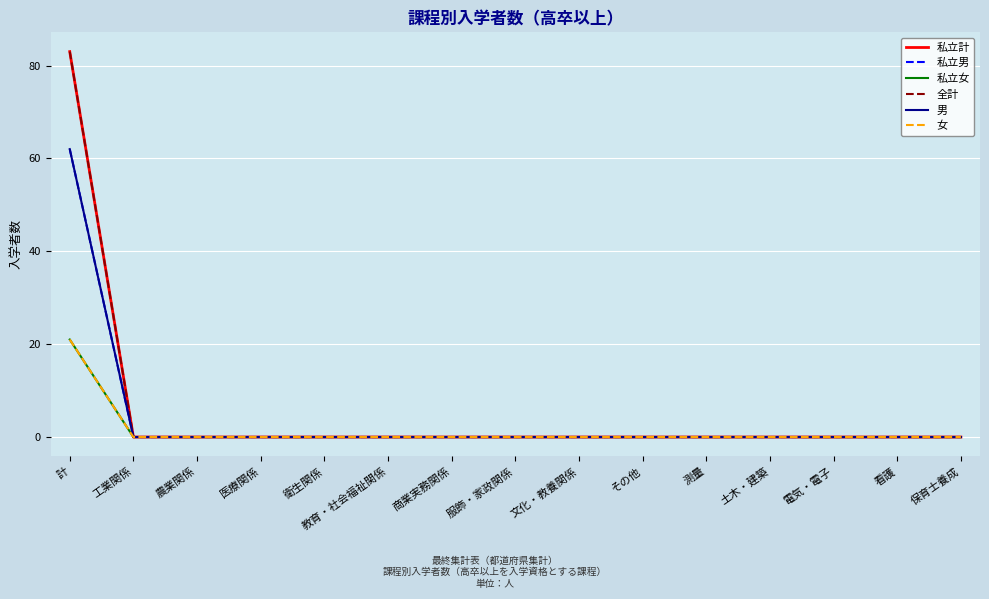

What is the label of the 1st point from the left?

計